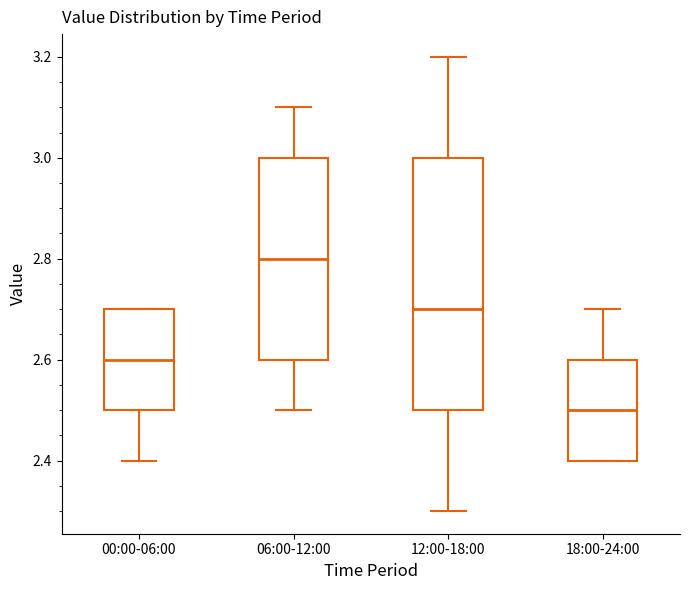

Reading left to right, read every box against the y-axis: the position of its median line, the range the box covers, and the ends of its whiskers. The values are not printed on the chart, so give them approximately, as read against the axis.

00:00-06:00: median 2.6, box 2.5 to 2.7, whiskers 2.4 to 2.7
06:00-12:00: median 2.8, box 2.6 to 3.0, whiskers 2.5 to 3.1
12:00-18:00: median 2.7, box 2.5 to 3.0, whiskers 2.3 to 3.2
18:00-24:00: median 2.5, box 2.4 to 2.6, whiskers 2.4 to 2.7